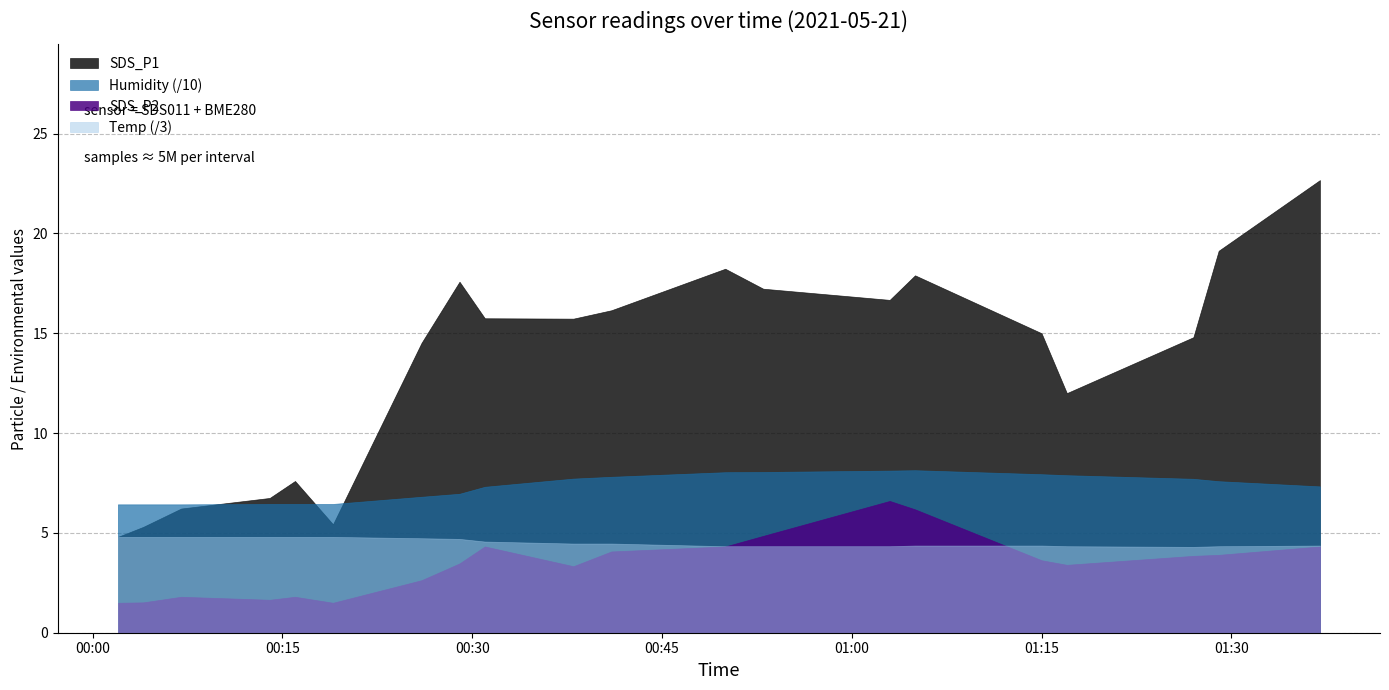

What is the sum of all SDS_P2 values?

68.6